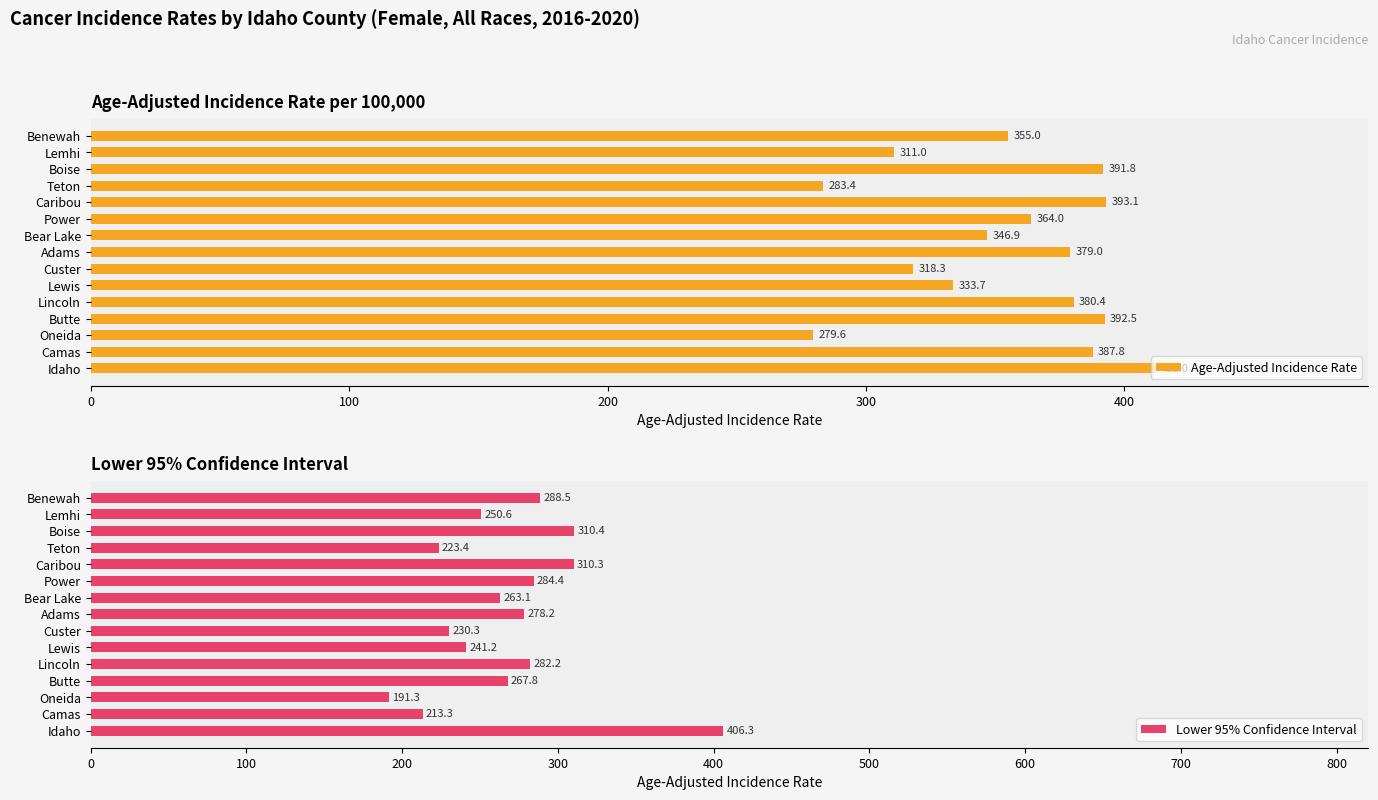

List the labels in order of Lower 95% Confidence Interval value, smallest first.

Oneida, Camas, Teton, Custer, Lewis, Lemhi, Bear Lake, Butte, Adams, Lincoln, Power, Benewah, Caribou, Boise, Idaho